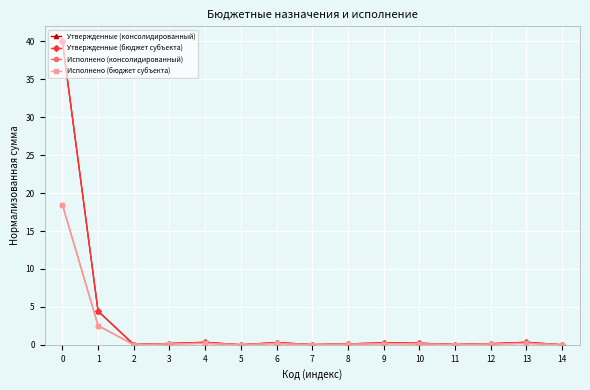

Where is the first local minimum for Утвержденные (бюджет субъекта)?

2